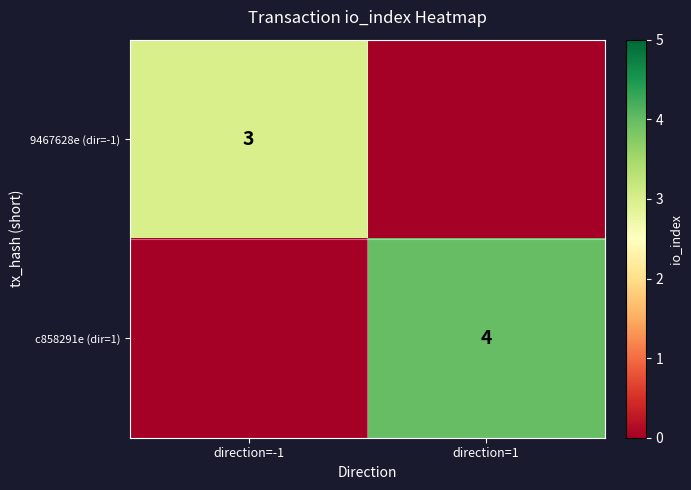

Is it true that 9467628e (dir=-1) equals 3 at direction=-1?

True